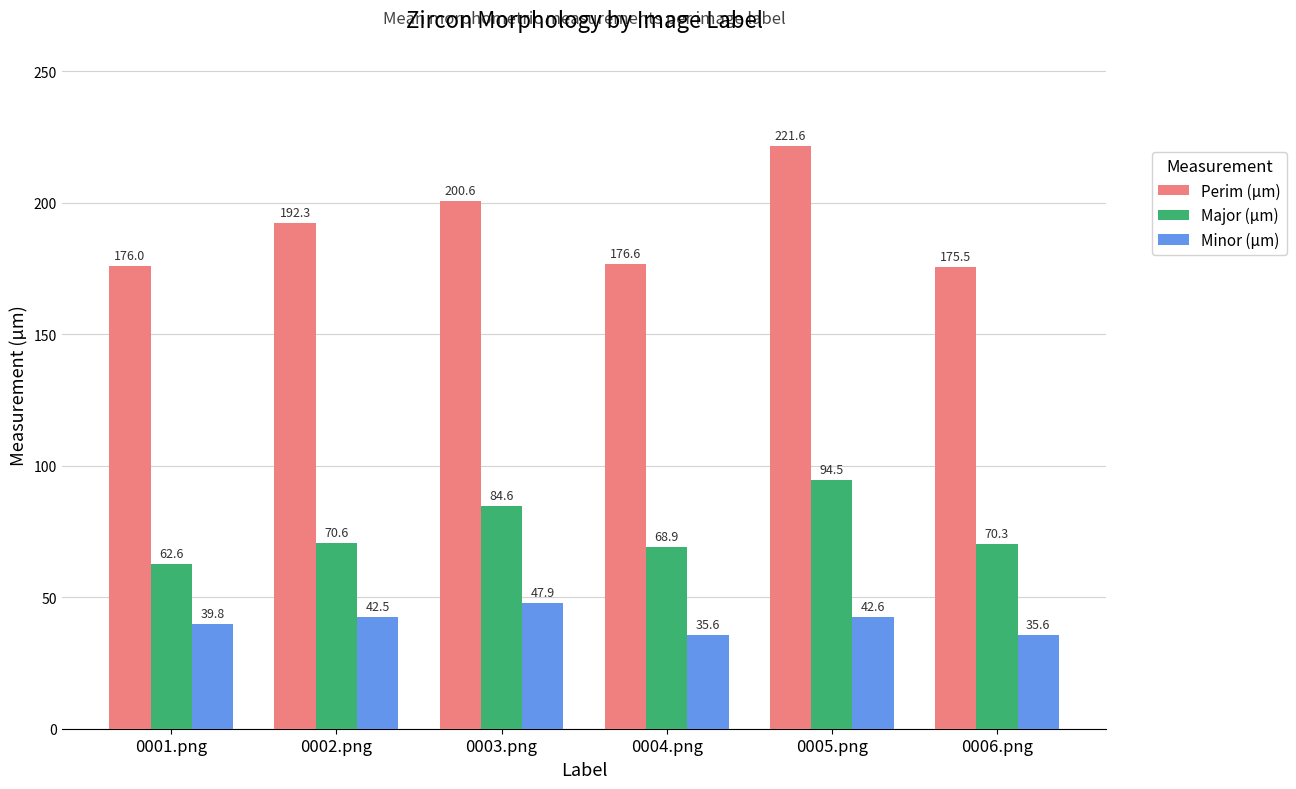

What is the label of the 2nd bar from the right?

0005.png